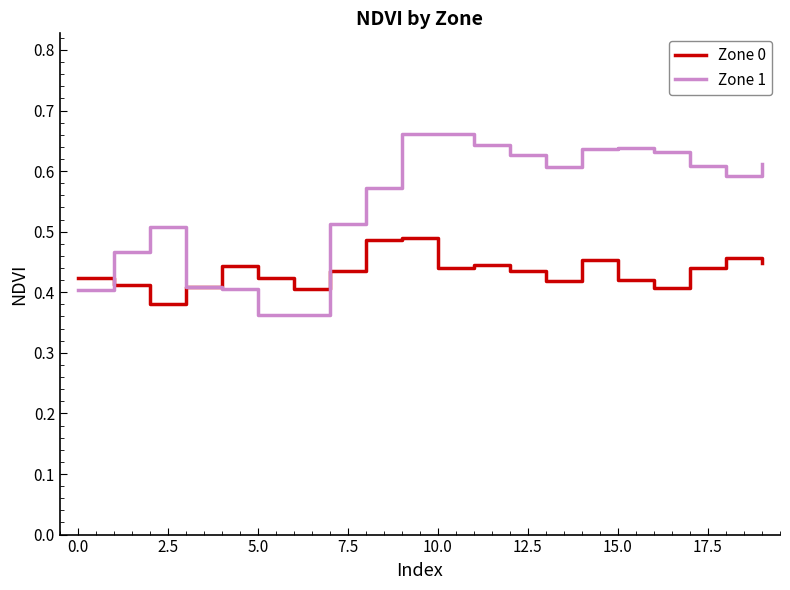

Which series has the largest range (max minus min)?

Zone 1